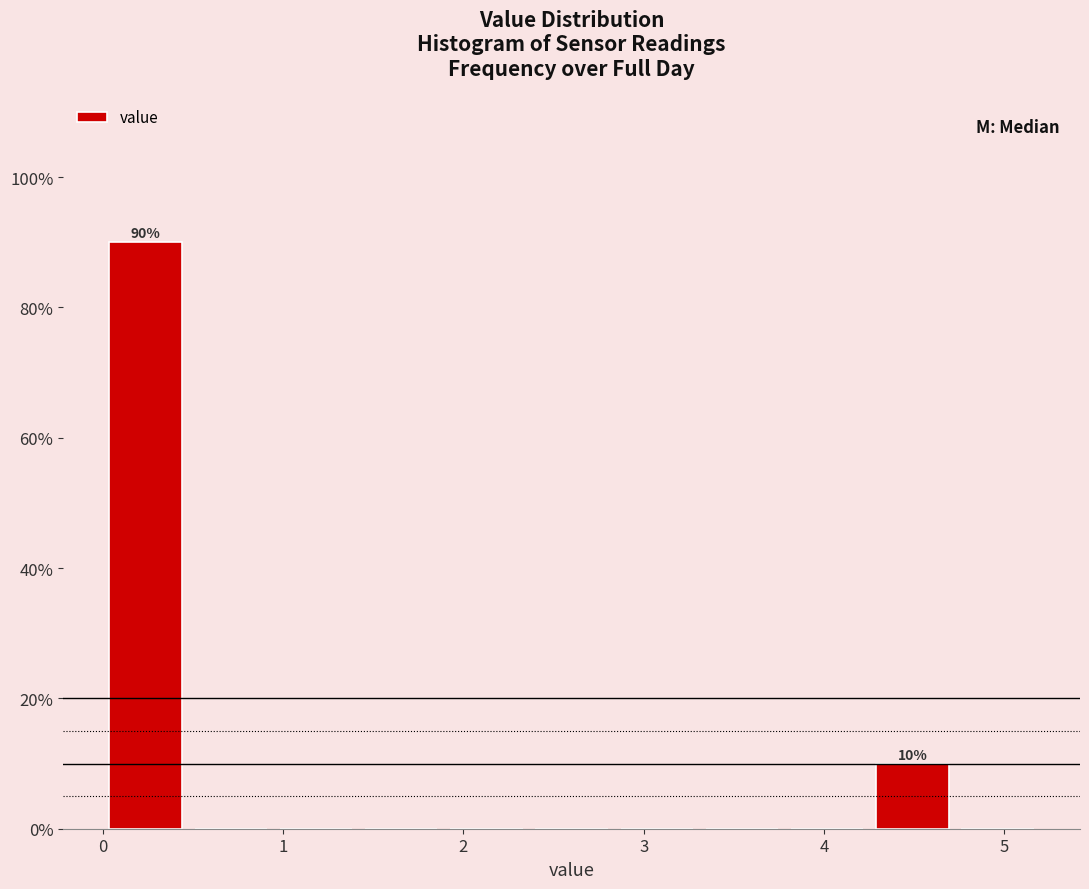

Which range on the x-axis has the tallest bar?

0.0 to 0.5